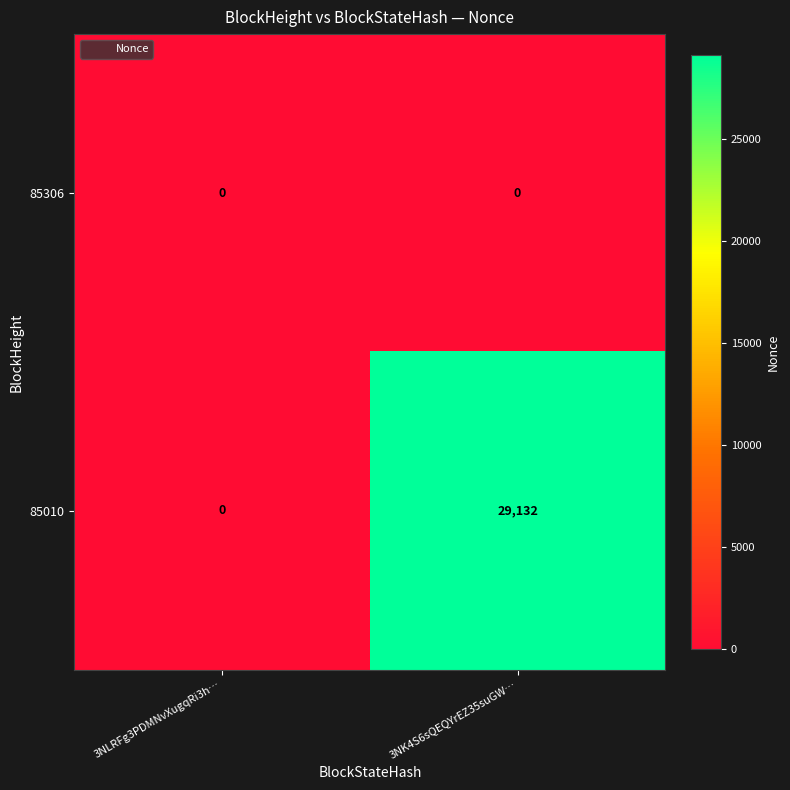

What is the greatest value displayed?

29132